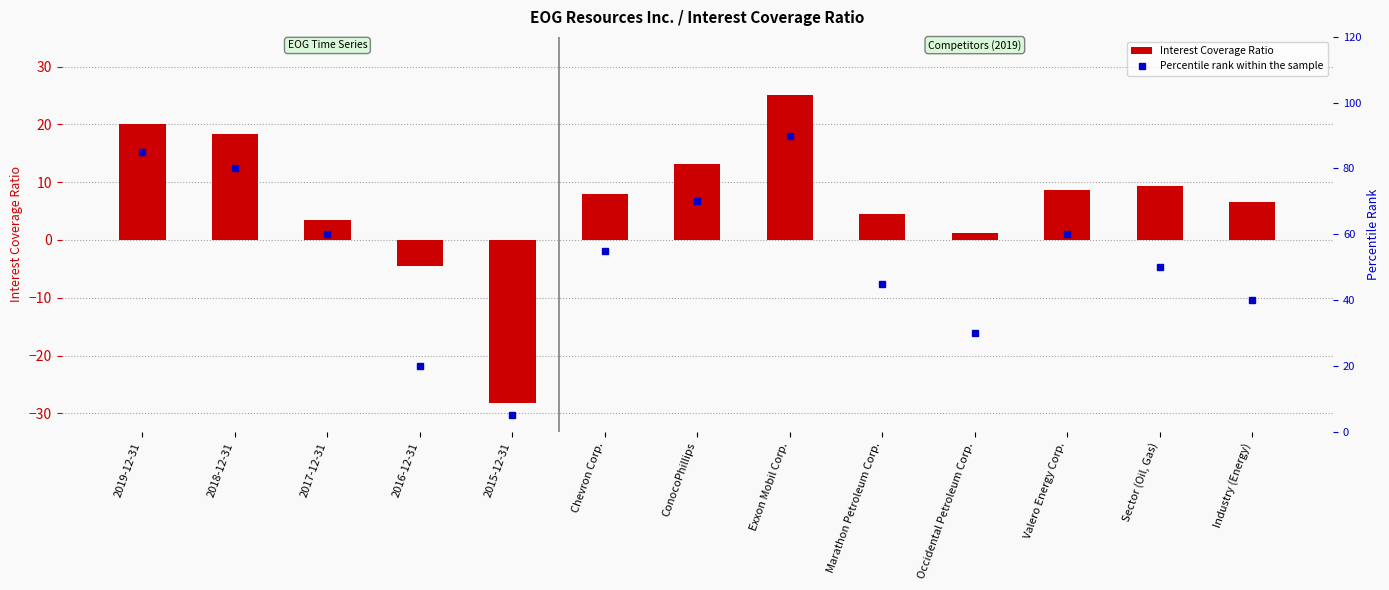

What is the highest value of the Percentile rank within the sample series?

90.0